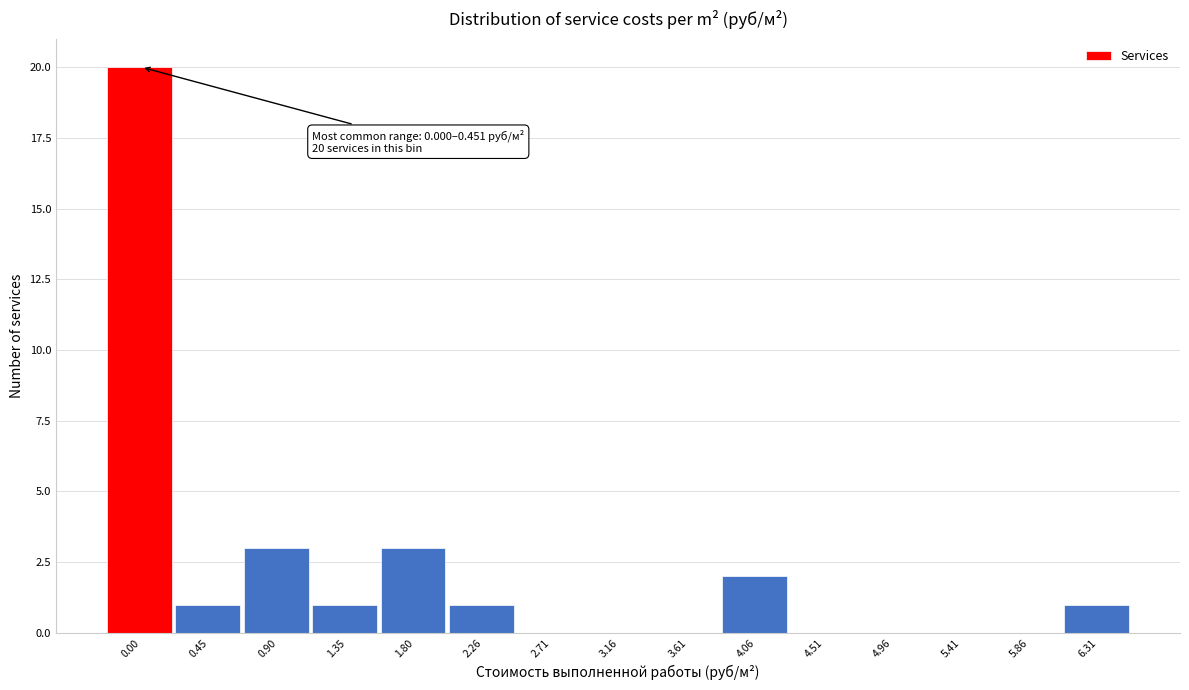

Reading left to right, list all the values displayed in this chart.

0.00=20	0.45=1	0.90=3	1.35=1	1.80=3	2.26=1	2.71=0	3.16=0	3.61=0	4.06=2	4.51=0	4.96=0	5.41=0	5.86=0	6.31=1